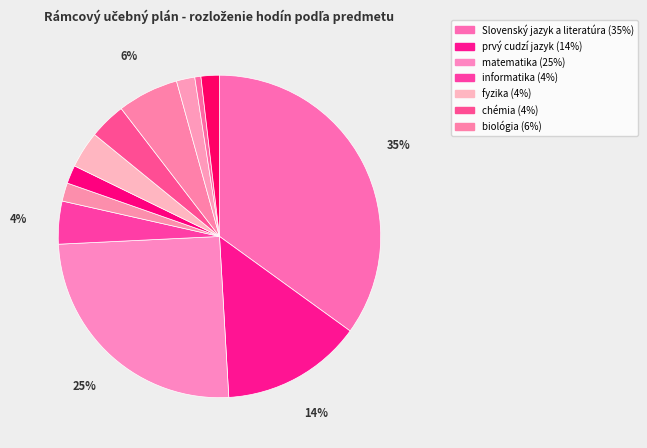

How many slices are in this pie chart?

12